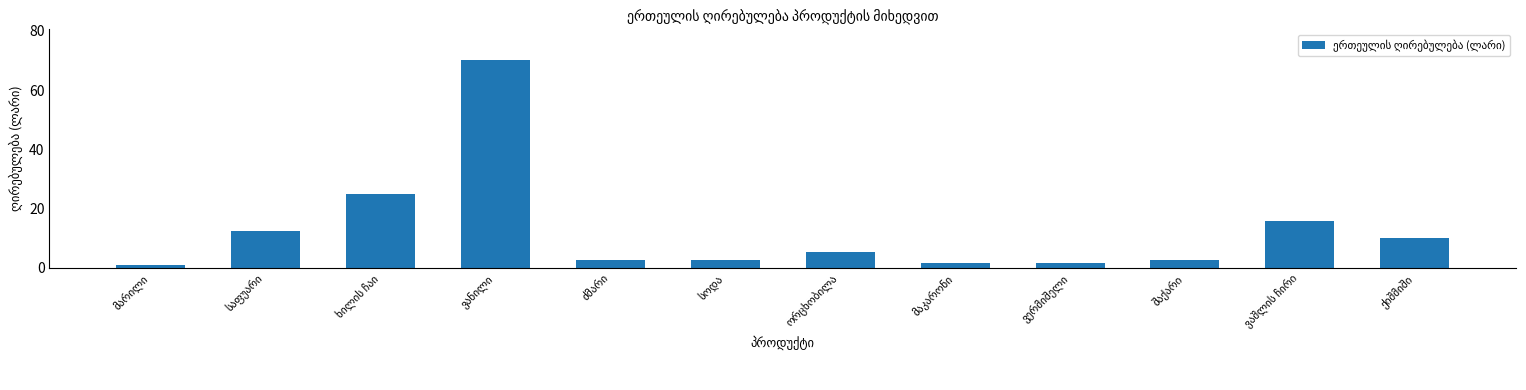

What is the average value?

12.6